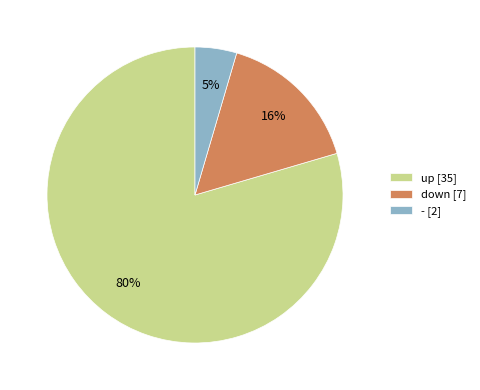

To the nearest percent, what portion does down [7] represent?

16%